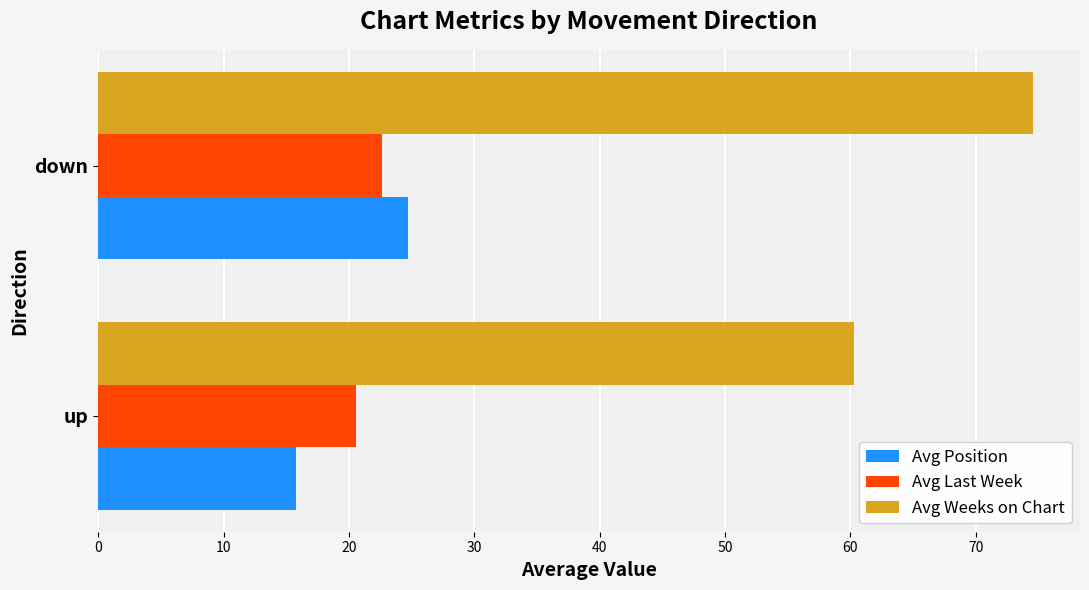

The Avg Position series shows 24.7 at down. True or false?

True